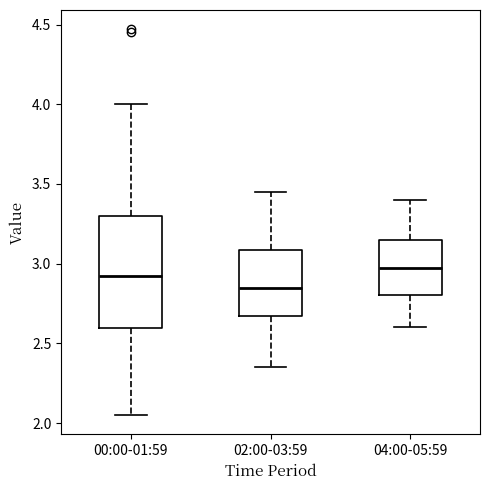

Reading left to right, read every box against the y-axis: the position of its median line, the range the box covers, and the ends of its whiskers. The values are not printed on the chart, so give them approximately, as read against the axis.

00:00-01:59: median 2.90, box 2.60 to 3.30, whiskers 2.05 to 4.00
02:00-03:59: median 2.85, box 2.65 to 3.10, whiskers 2.35 to 3.45
04:00-05:59: median 3.00, box 2.80 to 3.15, whiskers 2.60 to 3.40